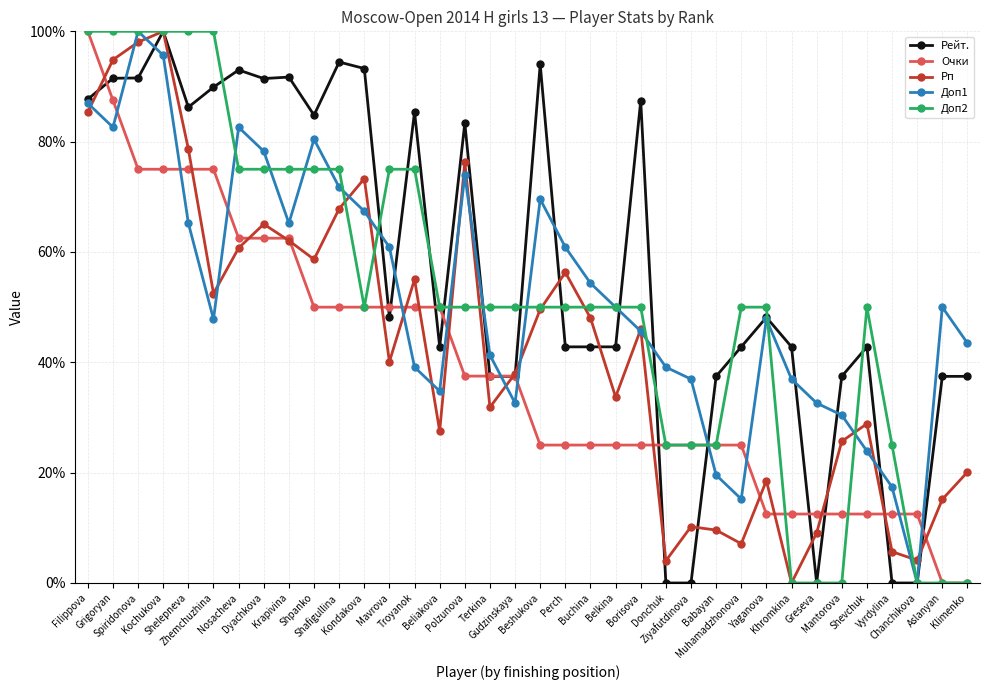

What is the value of the Доп2 point at the 8th from the left?

75.0